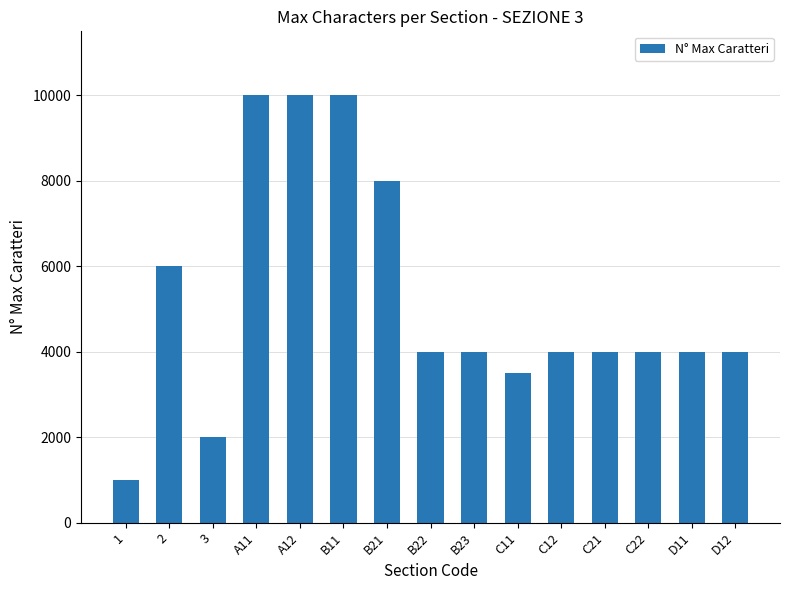

What is the label of the 15th bar from the left?

D12